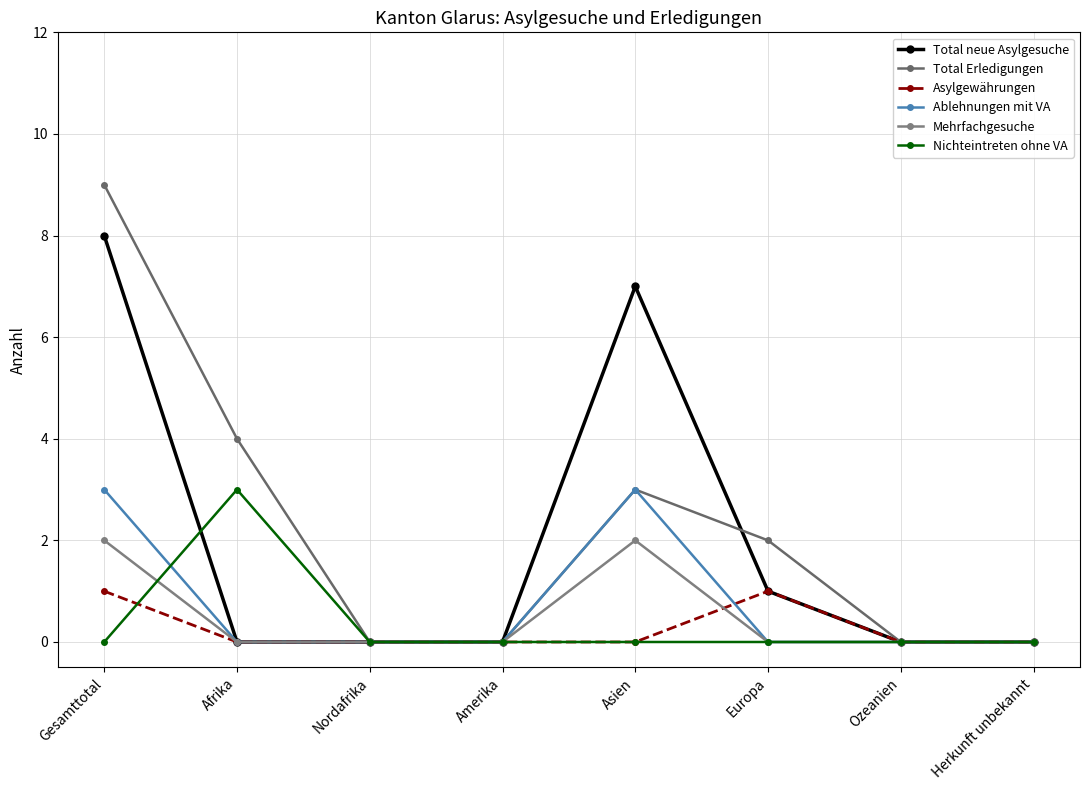

What is the difference between the second highest and second lowest values in the Ablehnungen mit VA series?

3